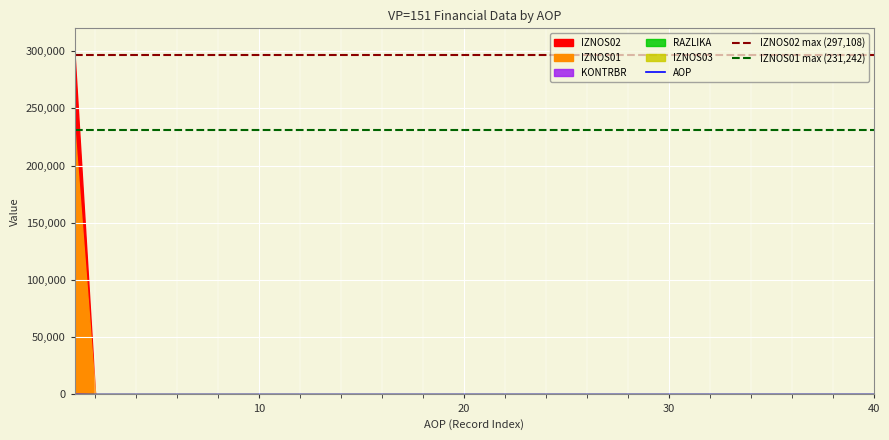

Which series changed the most between 1 and 16?

IZNOS02